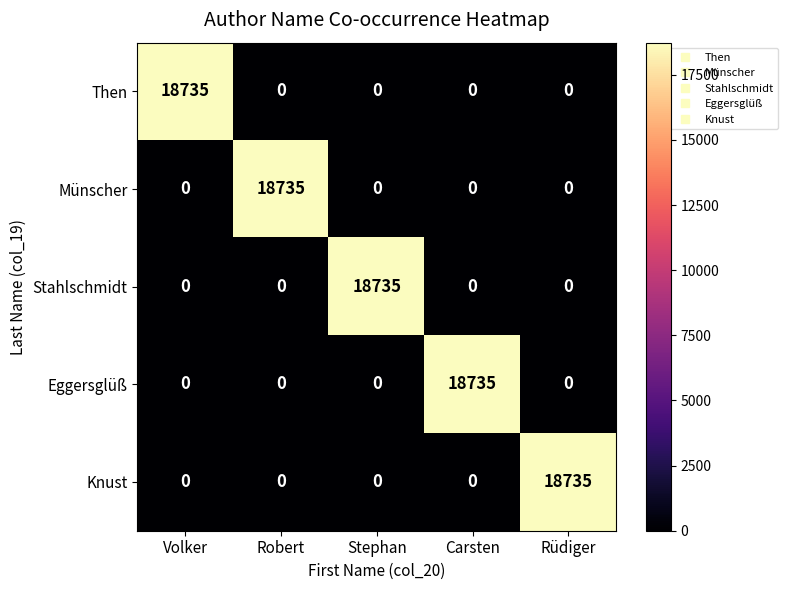

The value of Then at Volker is 32557. True or false?

False